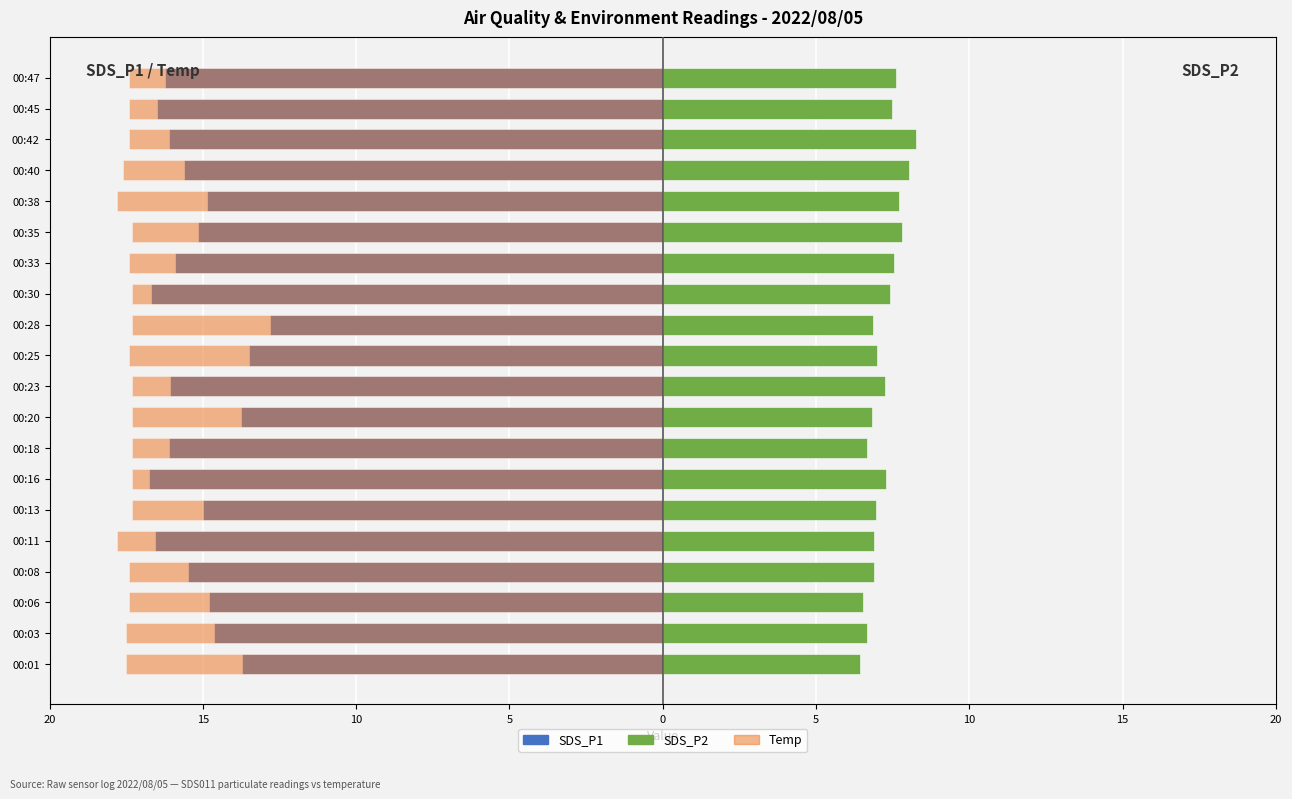

What is the average value of the Temp (left) series?

-17.4